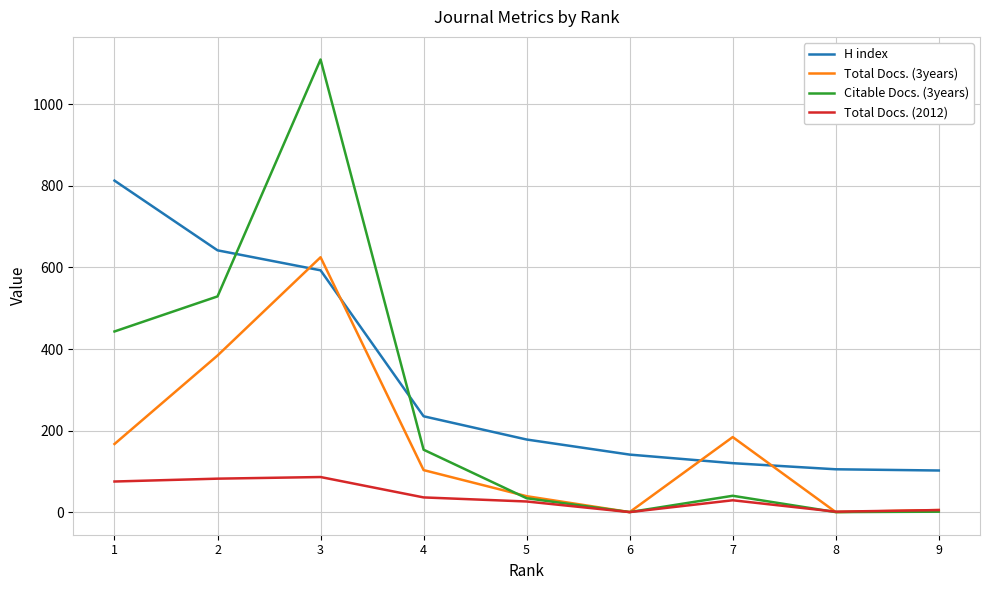

True or false: Total Docs. (2012) and H index intersect in this chart.

False